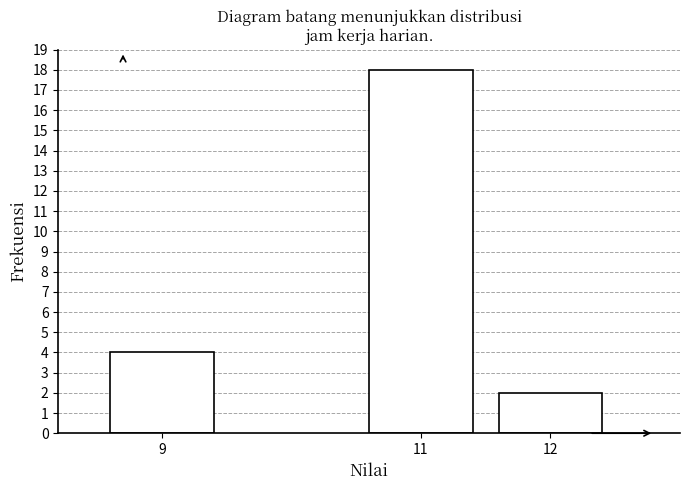

Reading right to left, what are all the values shown in this chart?

12=2	11=18	9=4